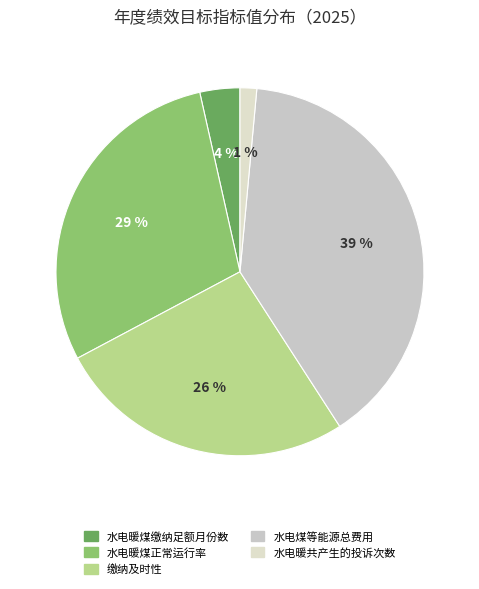

To the nearest percent, what portion does 水电暖共产生的投诉次数 represent?

1%